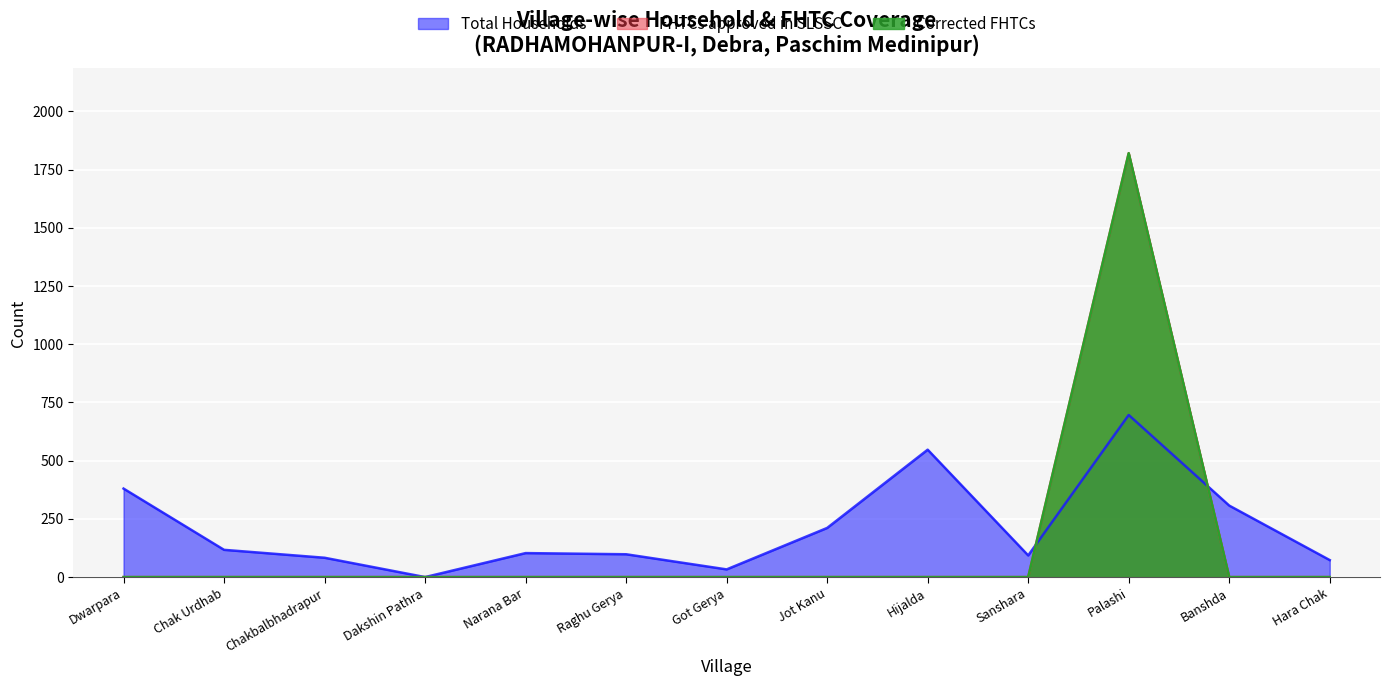

True or false: Total Households has a value of 547 at Hijalda.

True